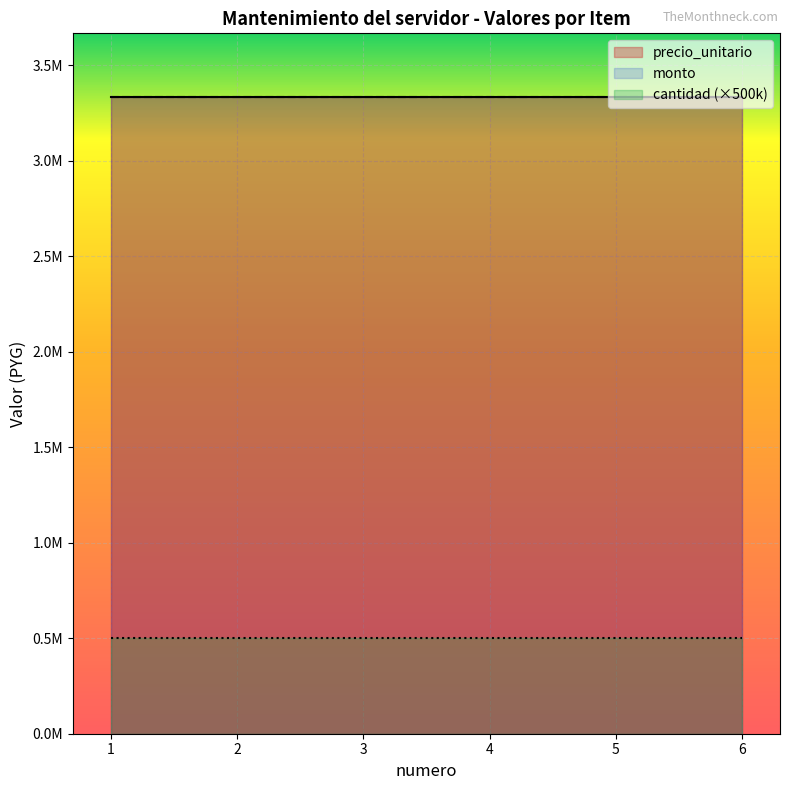

Reading left to right, extract all data points from this chart.

precio_unitario: 1=3333336	2=3333336	3=3333336	4=3333336	5=3333336	6=3333336
cantidad: 1=1	2=1	3=1	4=1	5=1	6=1
monto: 1=3333336	2=3333336	3=3333336	4=3333336	5=3333336	6=3333336